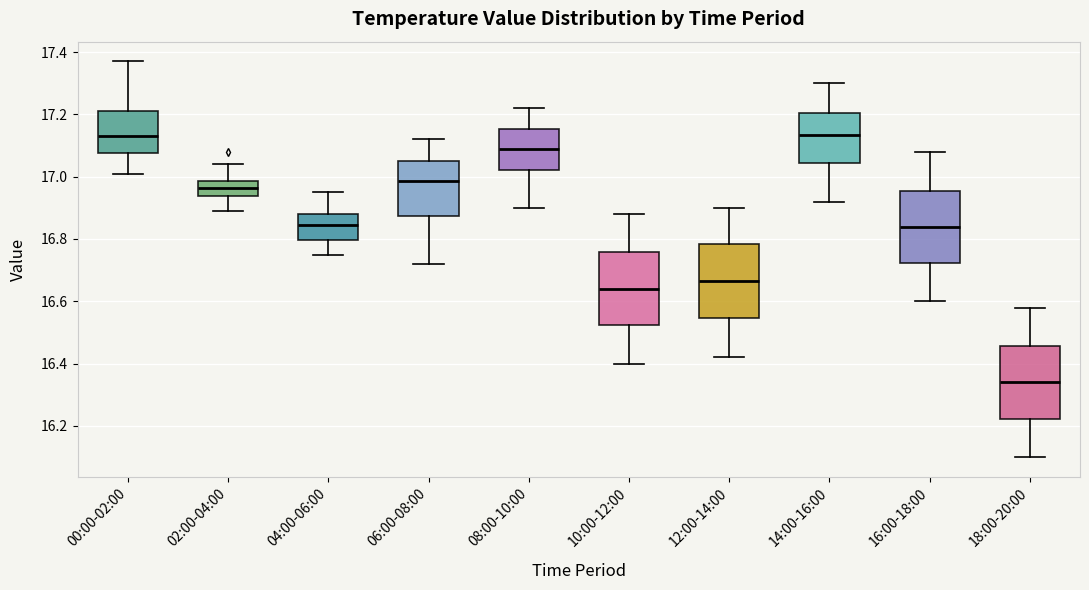

Reading left to right, transcribe this box plot: for each box, give where its median line is, the range the box spans, and where its two whiskers end, as read against the y-axis. The values are not printed on the chart, so give them approximately, as read against the axis.

00:00-02:00: median 17.14, box 17.08 to 17.22, whiskers 17.02 to 17.38
02:00-04:00: median 16.96, box 16.94 to 16.98, whiskers 16.90 to 17.04
04:00-06:00: median 16.84, box 16.80 to 16.88, whiskers 16.76 to 16.96
06:00-08:00: median 16.98, box 16.88 to 17.06, whiskers 16.72 to 17.12
08:00-10:00: median 17.10, box 17.02 to 17.16, whiskers 16.90 to 17.22
10:00-12:00: median 16.64, box 16.52 to 16.76, whiskers 16.40 to 16.88
12:00-14:00: median 16.66, box 16.54 to 16.78, whiskers 16.42 to 16.90
14:00-16:00: median 17.14, box 17.04 to 17.20, whiskers 16.92 to 17.30
16:00-18:00: median 16.84, box 16.72 to 16.96, whiskers 16.60 to 17.08
18:00-20:00: median 16.34, box 16.22 to 16.46, whiskers 16.10 to 16.58